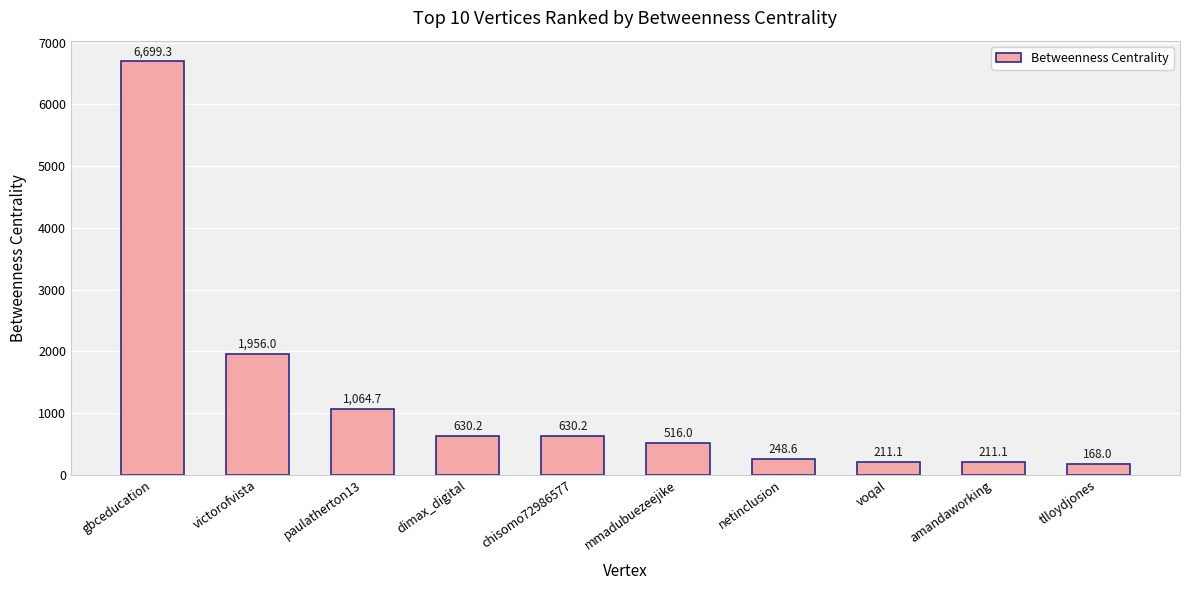

Which has a higher value, voqal or netinclusion?

netinclusion